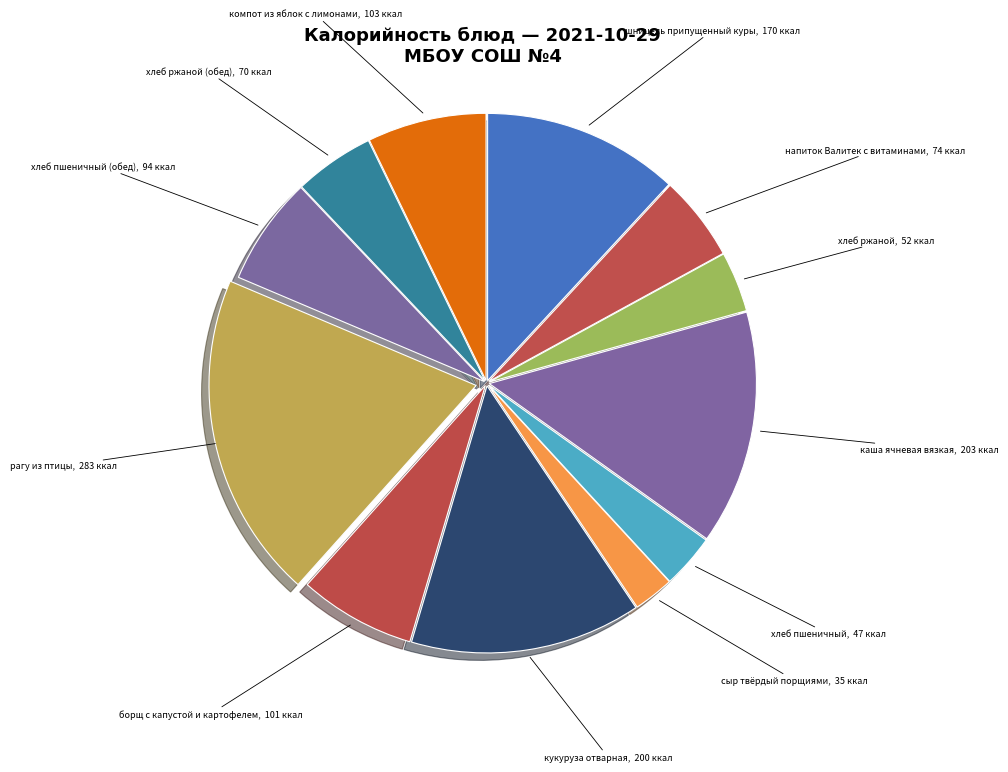

Which slice is the largest?

рагу из птицы